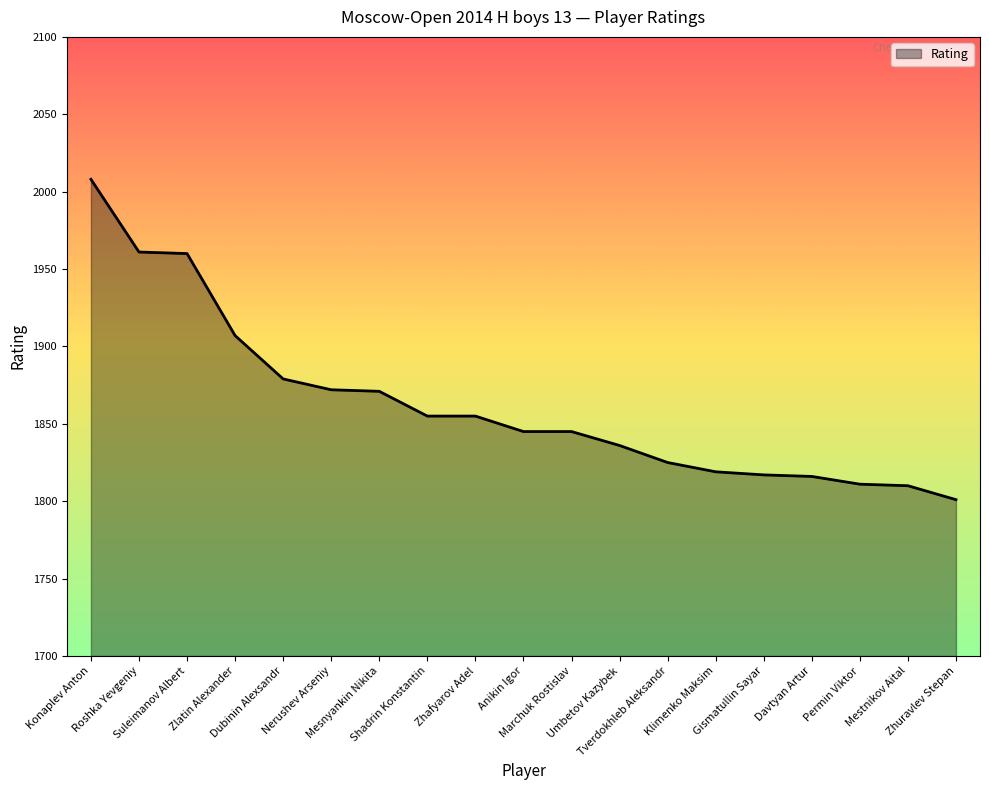

What is the ratio of the value at Roshka Yevgeniy to the value at Nerushev Arseniy?

1.0